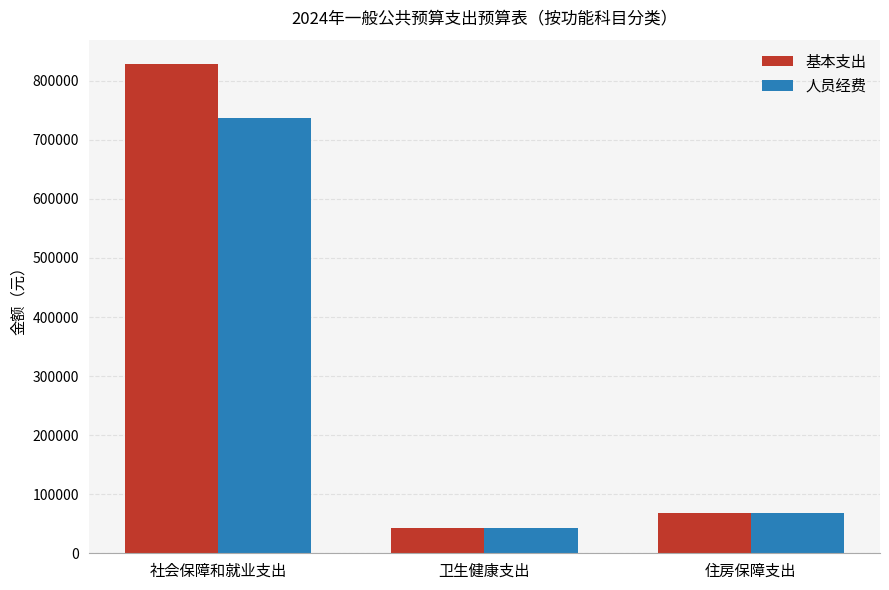

Rank the series by their average value, from lowest to highest.

人员经费, 基本支出